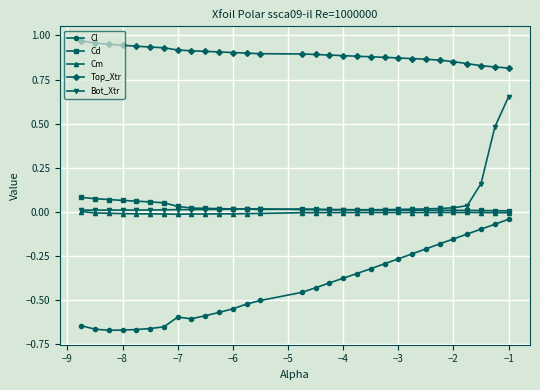

True or false: Bot_Xtr and Top_Xtr intersect in this chart.

False